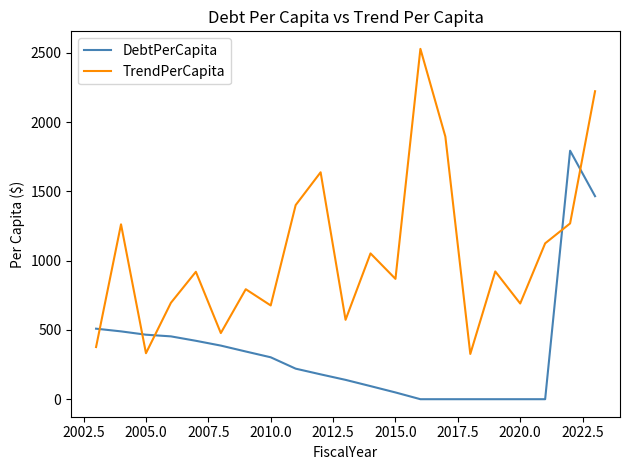

What is the highest value of the TrendPerCapita series?

2529.3